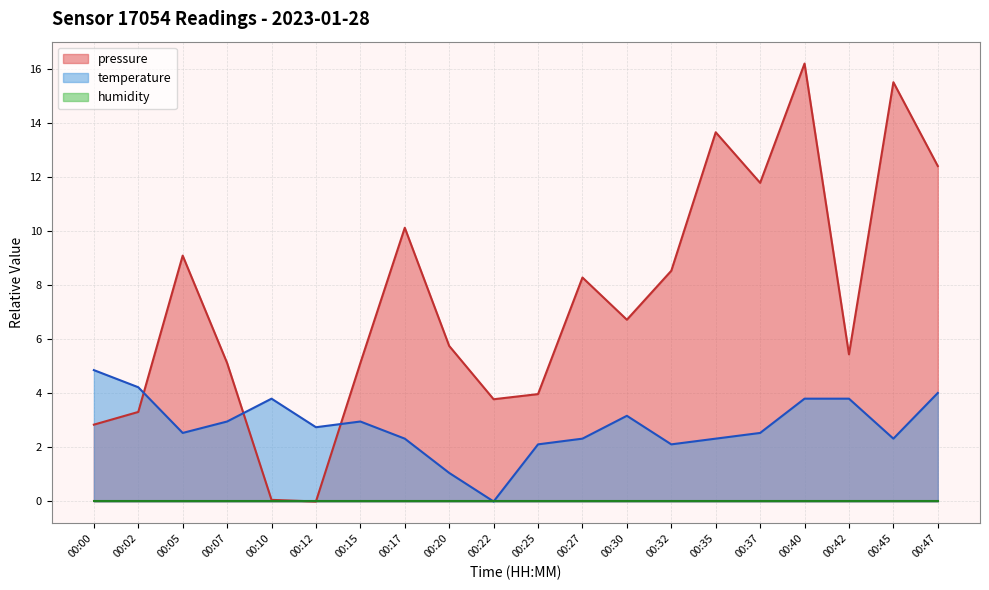

Which category has the highest value in the temperature series?

00:00